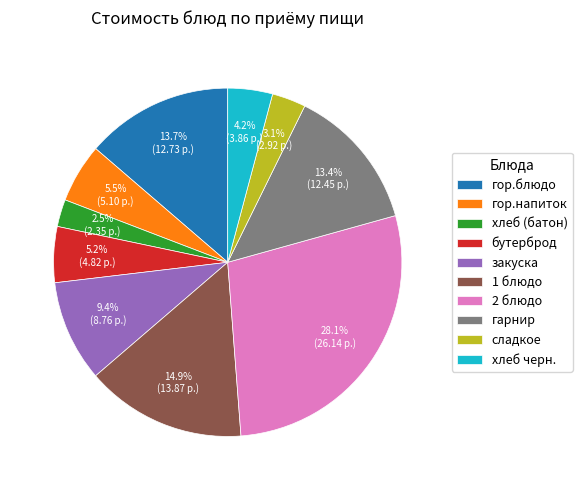

Approximately how many times larger is the value at закуска compared to 2 блюдо?

0.3